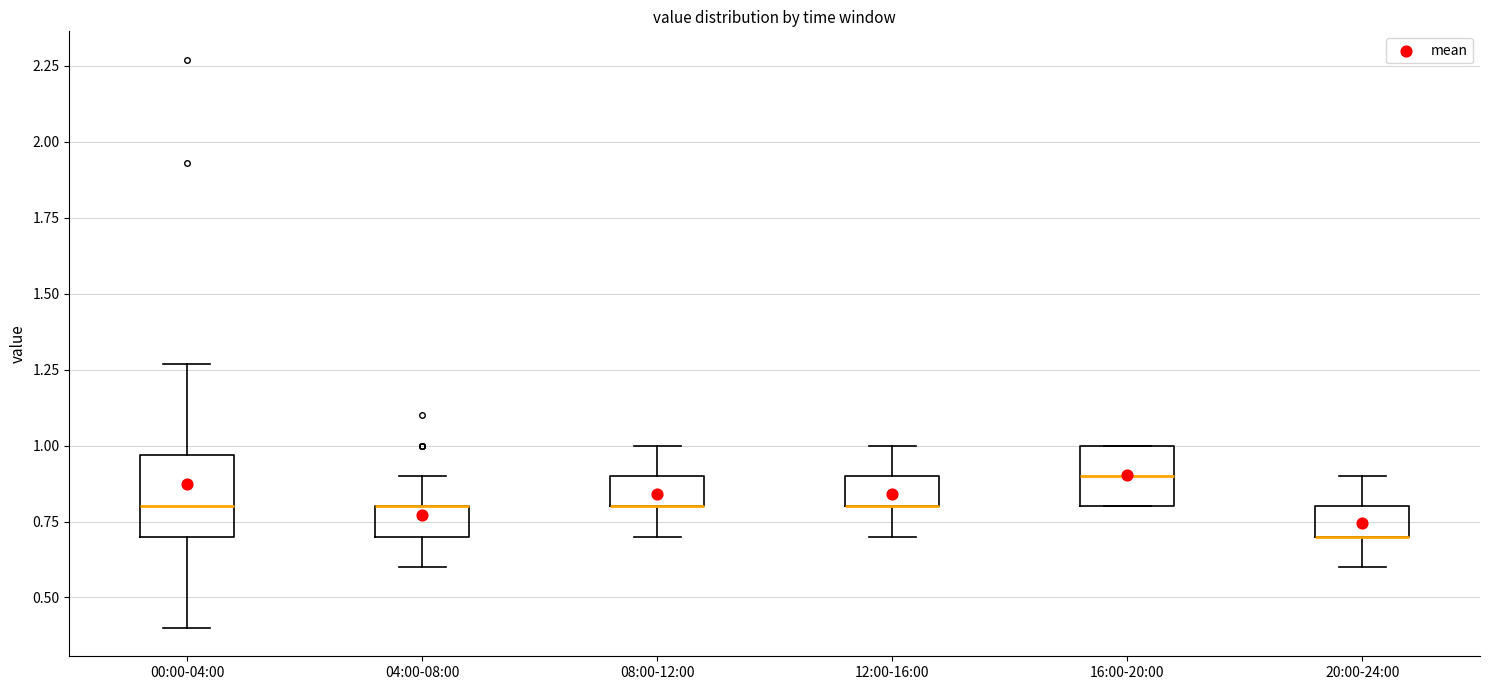

Reading left to right, transcribe this box plot: for each box, give where its median line is, the range the box spans, and where its two whiskers end, as read against the y-axis. The values are not printed on the chart, so give them approximately, as read against the axis.

00:00-04:00: median 0.80, box 0.70 to 0.95, whiskers 0.40 to 1.25
04:00-08:00: median 0.80 (drawn on the box's upper edge), box 0.70 to 0.80, whiskers 0.60 to 0.90
08:00-12:00: median 0.80 (drawn on the box's lower edge), box 0.80 to 0.90, whiskers 0.70 to 1.00
12:00-16:00: median 0.80 (drawn on the box's lower edge), box 0.80 to 0.90, whiskers 0.70 to 1.00
16:00-20:00: median 0.90, box 0.80 to 1.00, whiskers 0.80 to 1.00
20:00-24:00: median 0.70 (drawn on the box's lower edge), box 0.70 to 0.80, whiskers 0.60 to 0.90